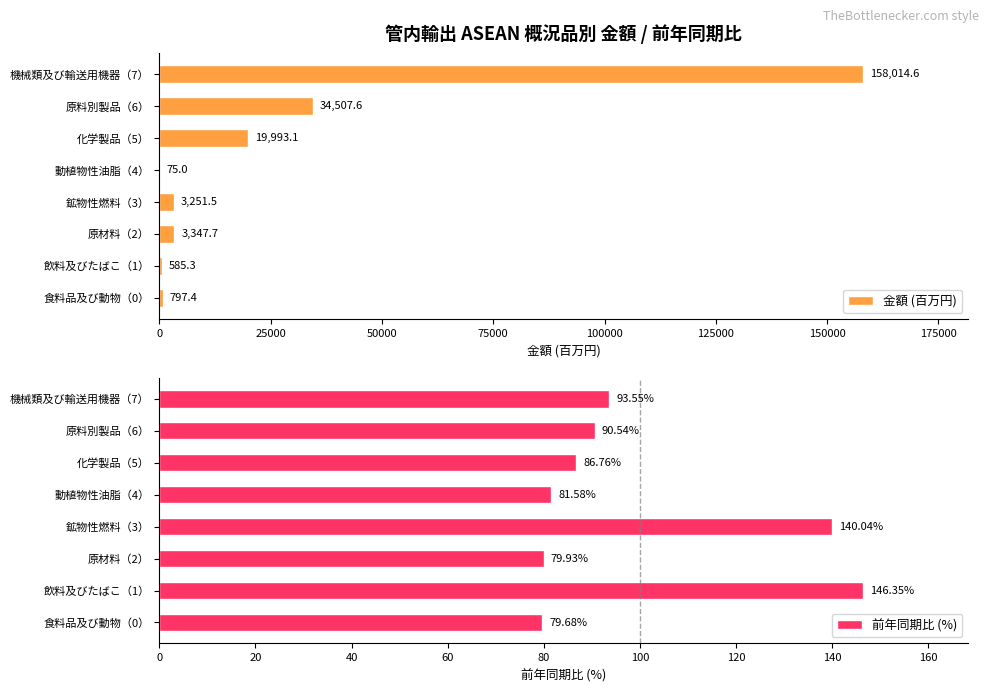

What is the minimum value for 前年同期比 (%)?

79.7